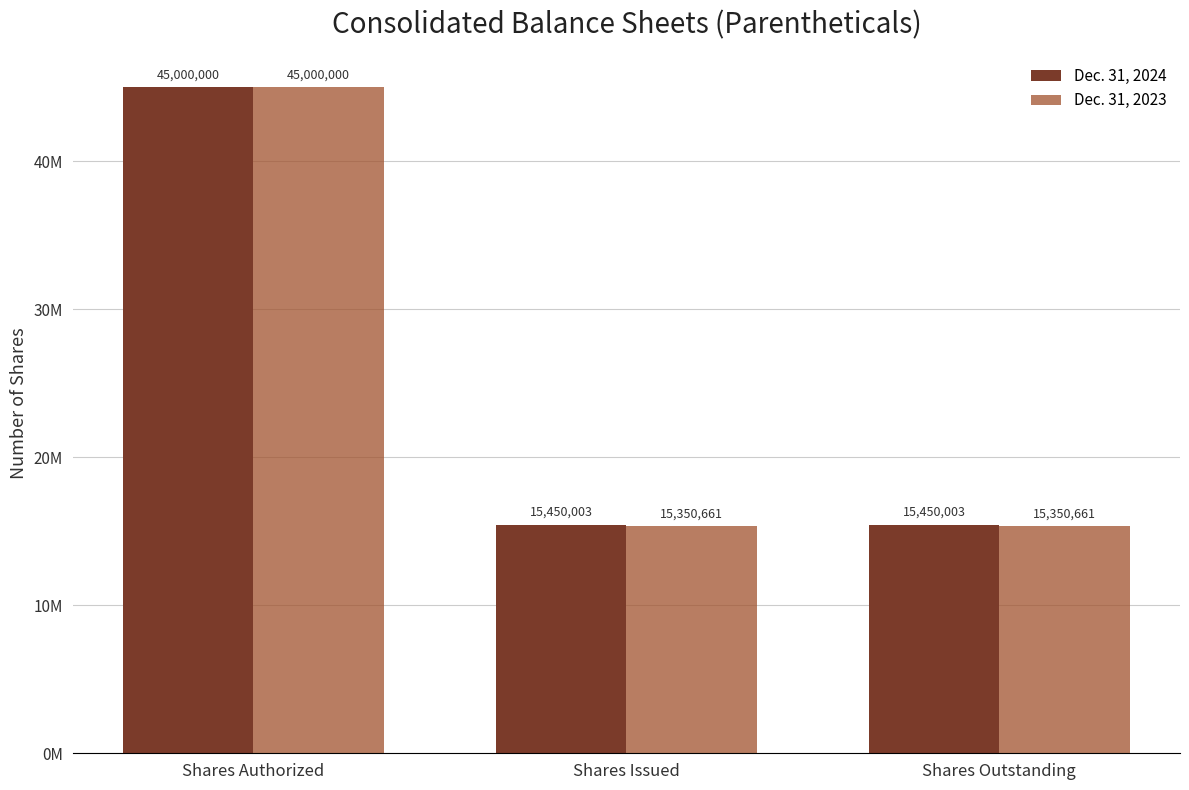

What are all the series names shown in the legend?

Dec. 31, 2024, Dec. 31, 2023